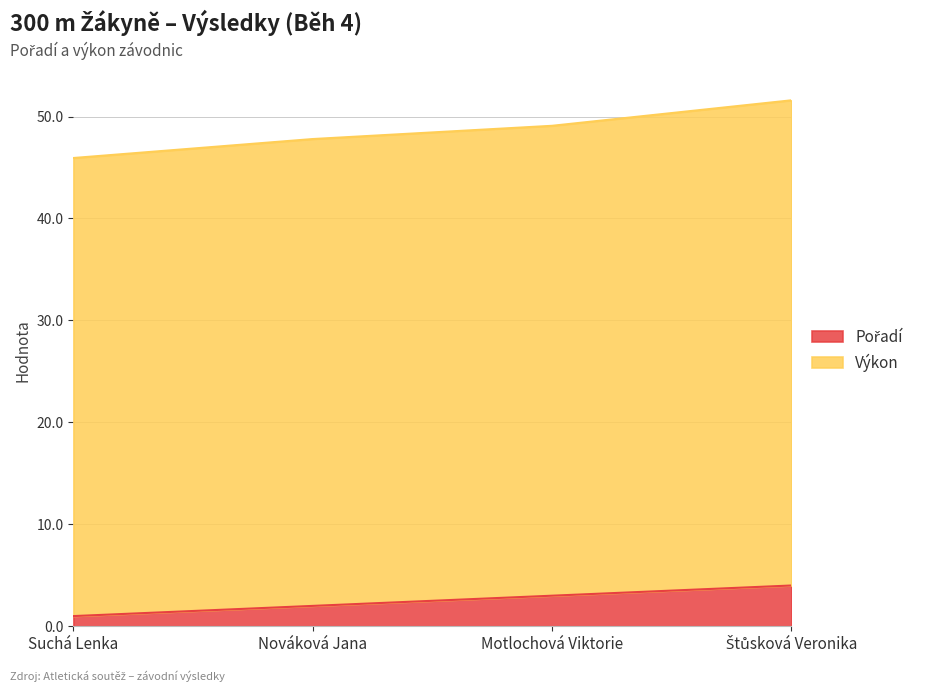

What is the greatest value displayed?

51.6